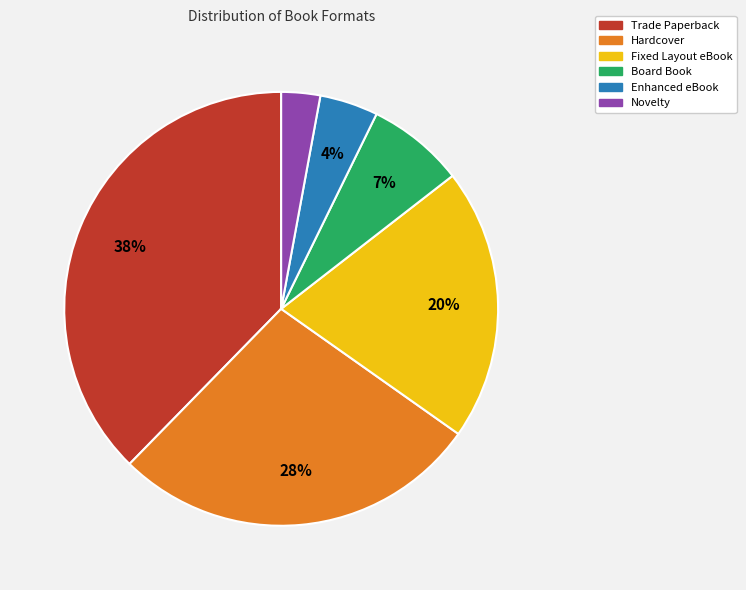

Does any single category account for the majority?

No